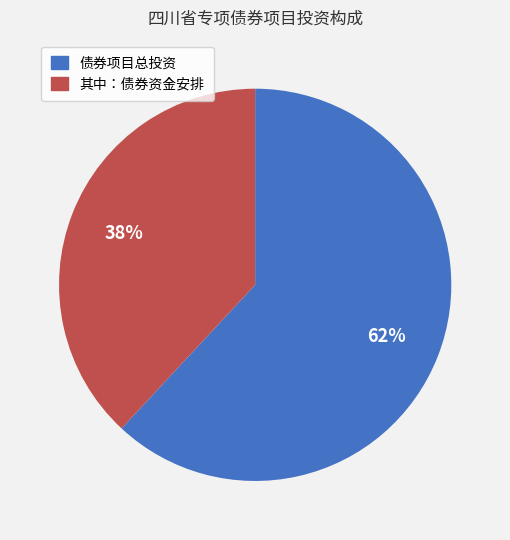

Combined, do 其中：债券资金安排 and 债券项目总投资 account for over 50%?

Yes